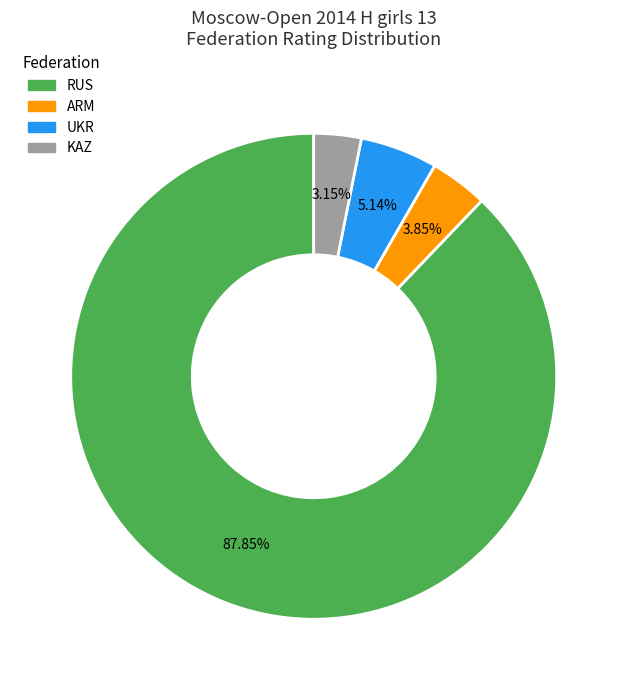

Rank the categories by value from lowest to highest.

KAZ, ARM, UKR, RUS